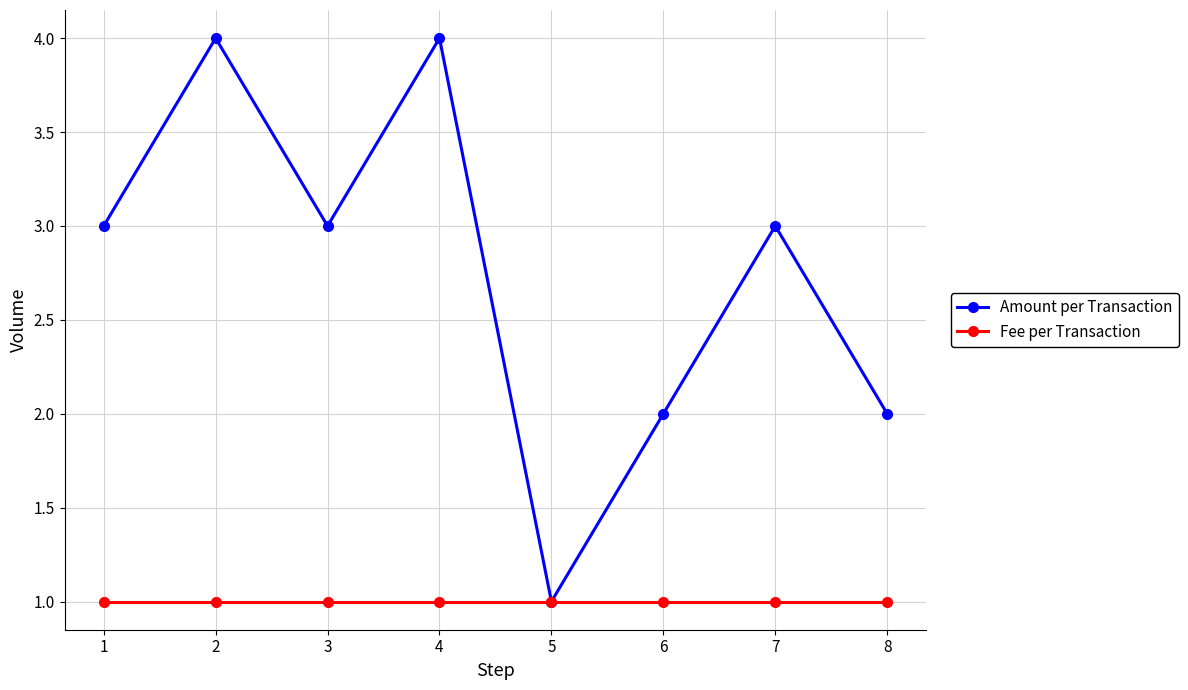

What is the average value of the Fee per Transaction series?

1